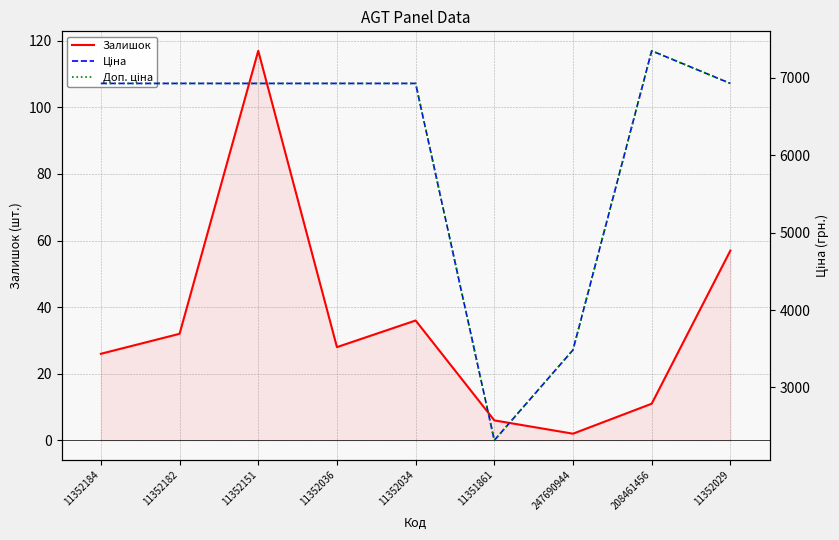

What is the total value across all series at 208461456?

14713.5